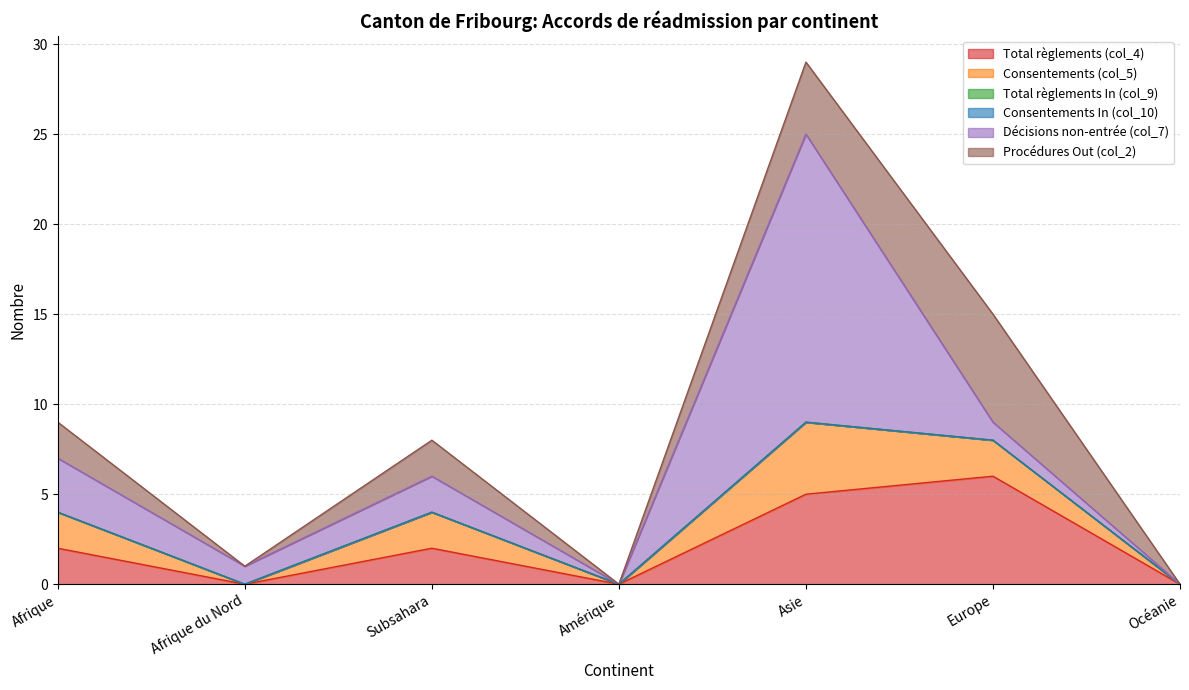

At which category is the sum across all series the highest?

Asie